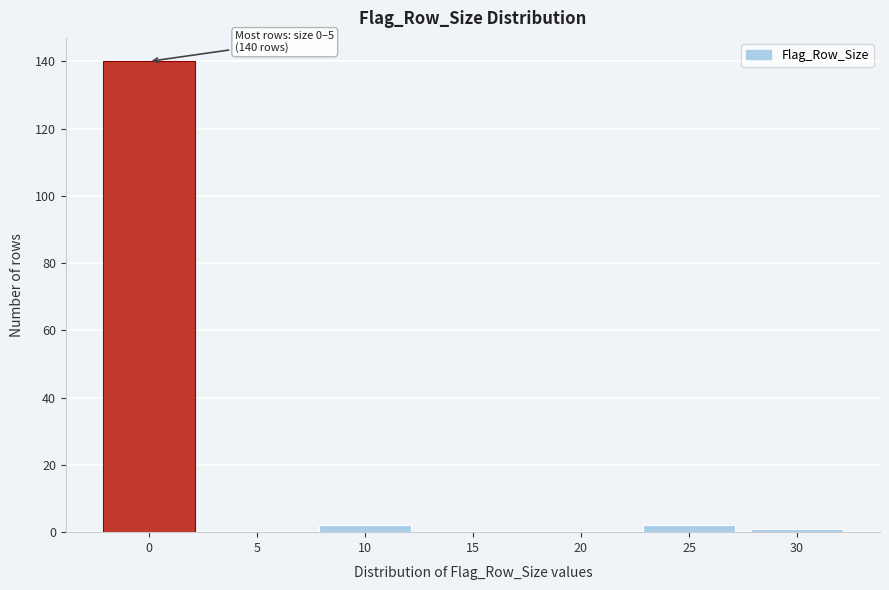

Reading left to right, what are all the values shown in this chart?

0=140	5=0	10=2	15=0	20=0	25=2	30=1